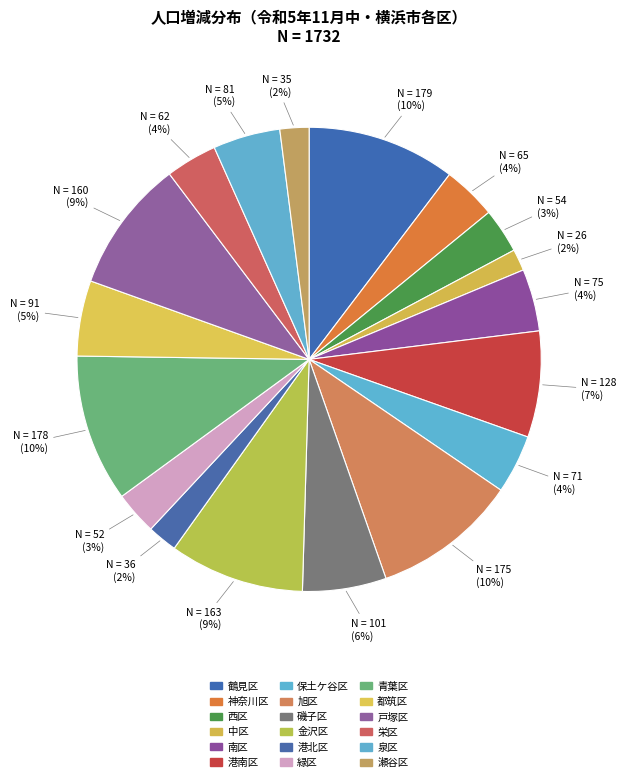

To the nearest percent, what is the difference between the 都筑区 and 港南区 slice percentages?

2%